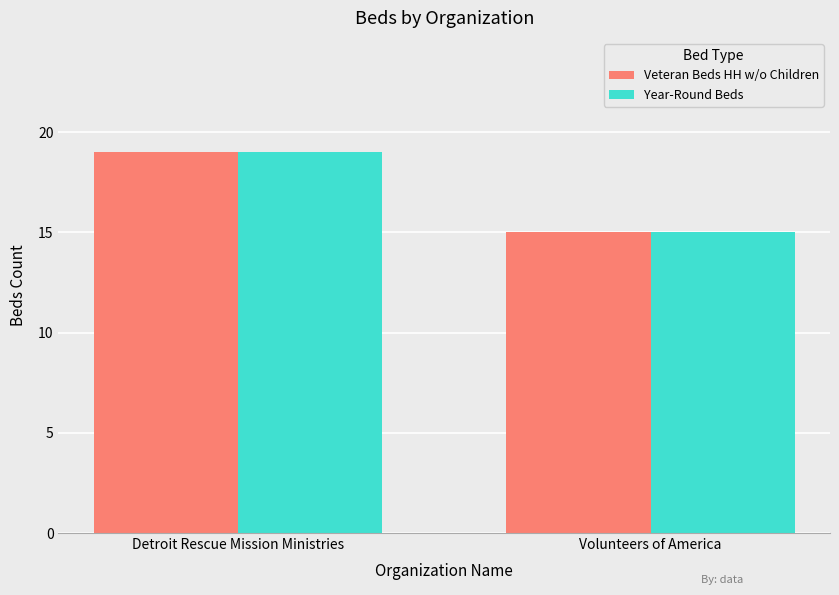

Does the chart contain stacked bars?

No